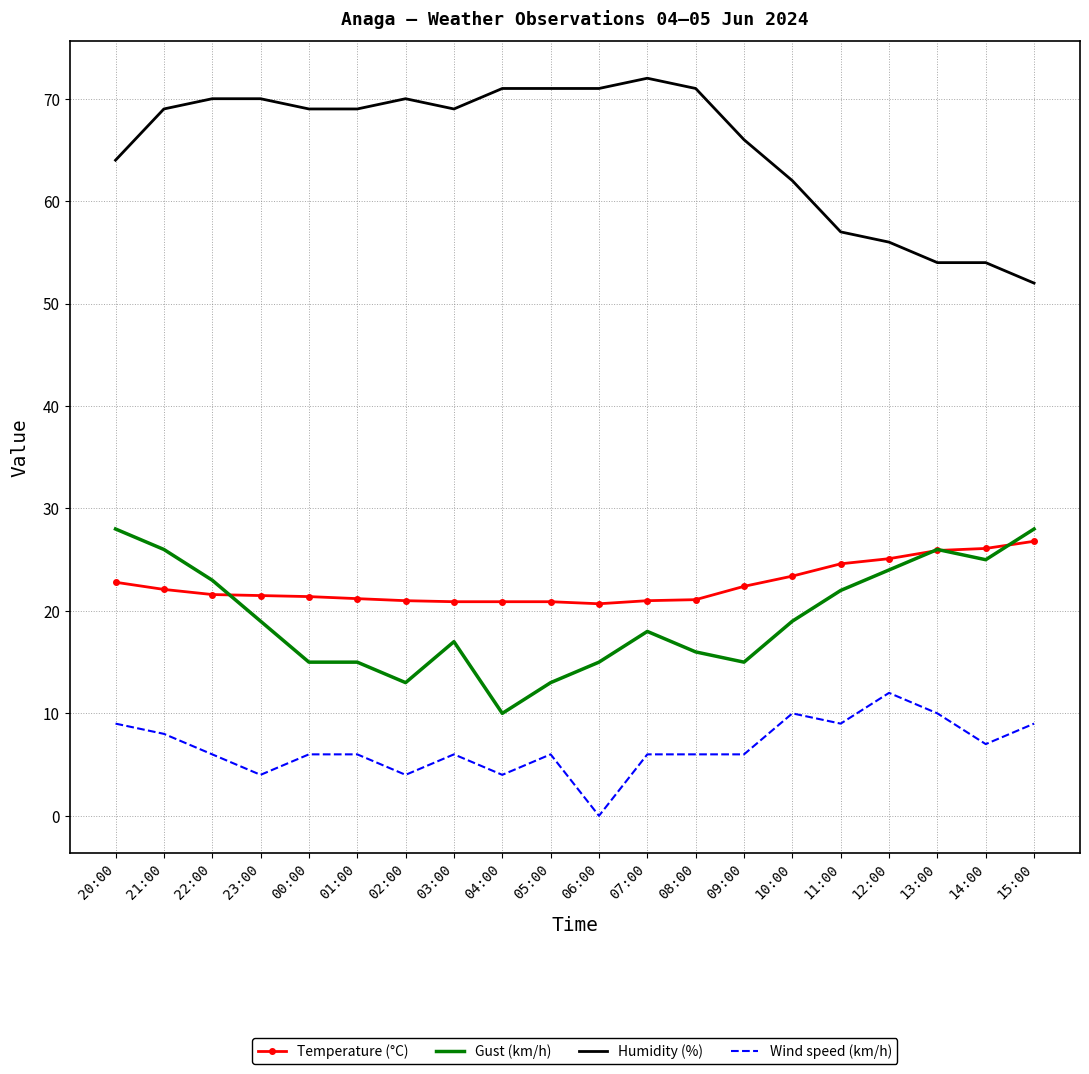

True or false: Wind speed (km/h) has a value of 1.5 at 07:00.

False